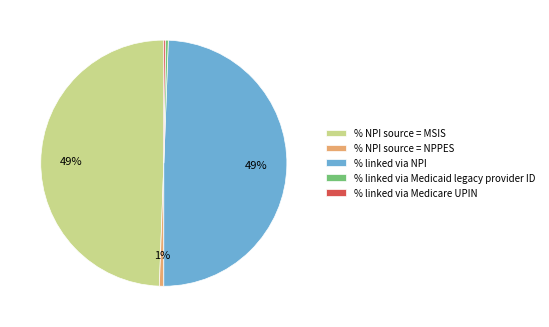

Combined, do % linked via Medicaid legacy provider ID and % NPI source = MSIS account for over 50%?

No